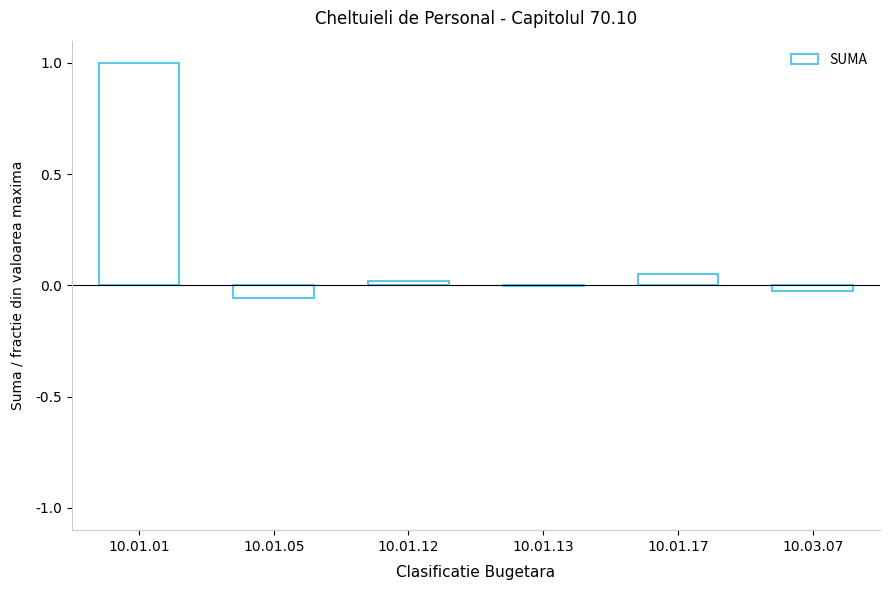

How many distinct data groups are displayed?

1